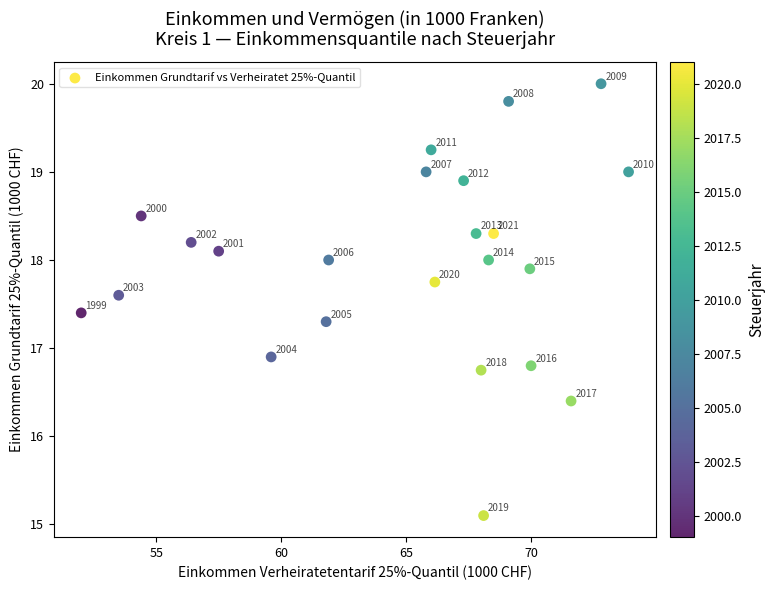

What Y value in the scatter plot is closest to 17?

16.9